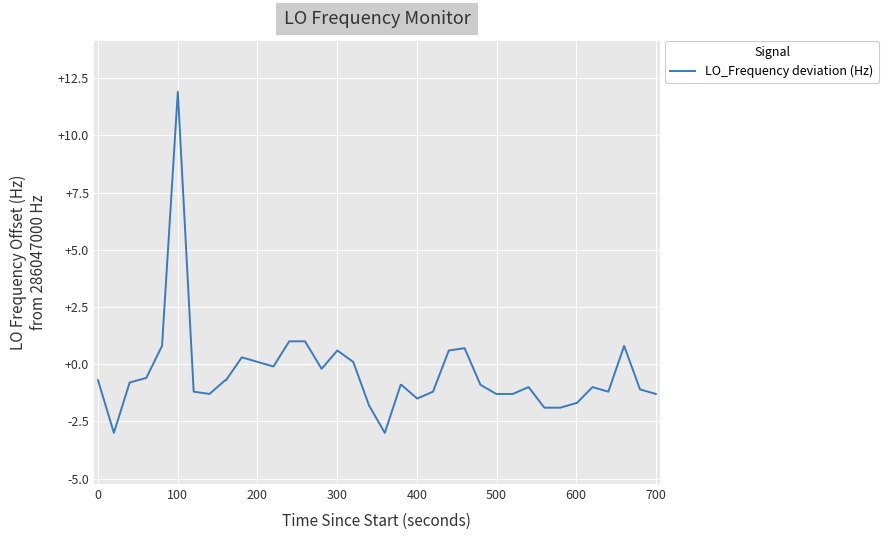

What is the difference between the maximum and minimum values?

14.9